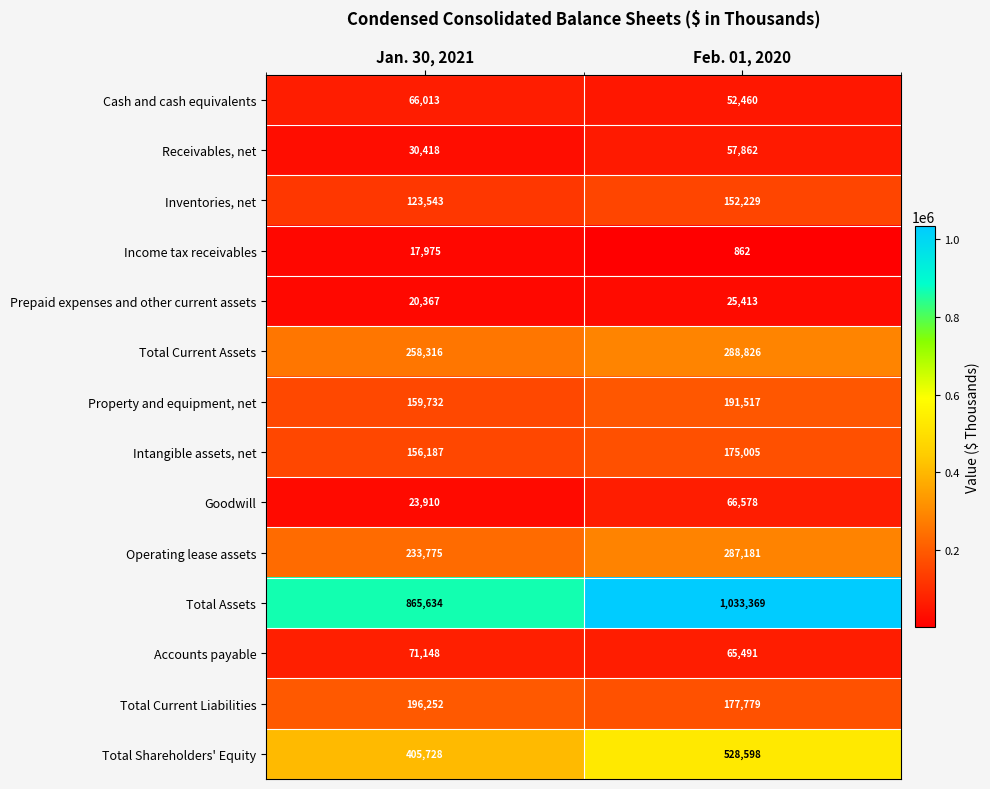

The Goodwill series shows 66578 at Feb. 01, 2020. True or false?

True